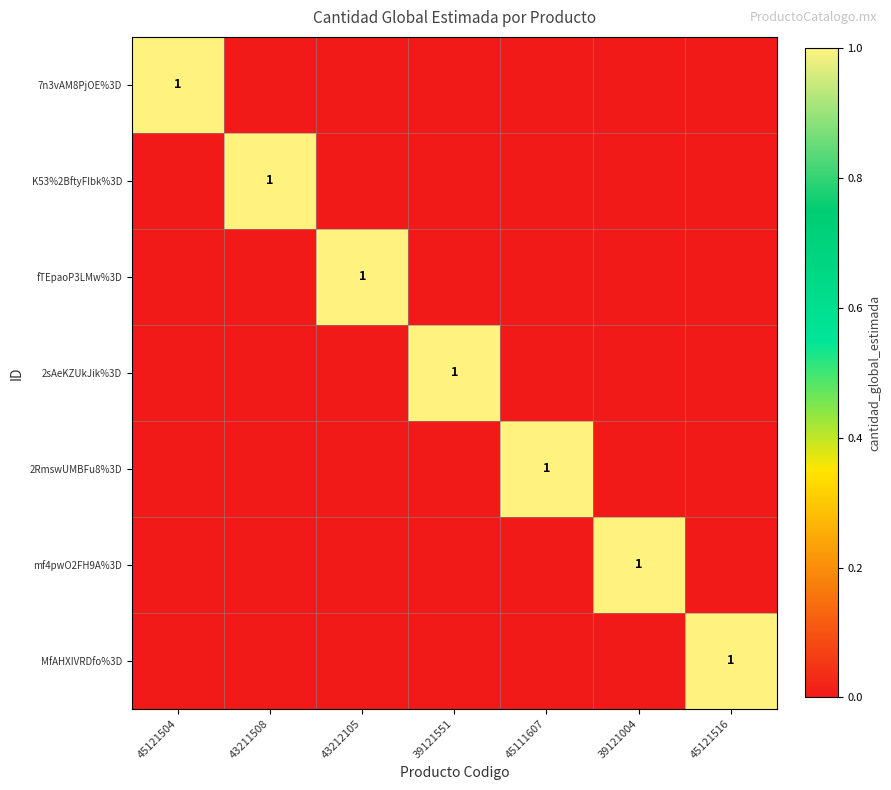

Rank the categories by MfAHXIVRDfo%3D value from lowest to highest.

45121504, 43211508, 43212105, 39121551, 45111607, 39121004, 45121516